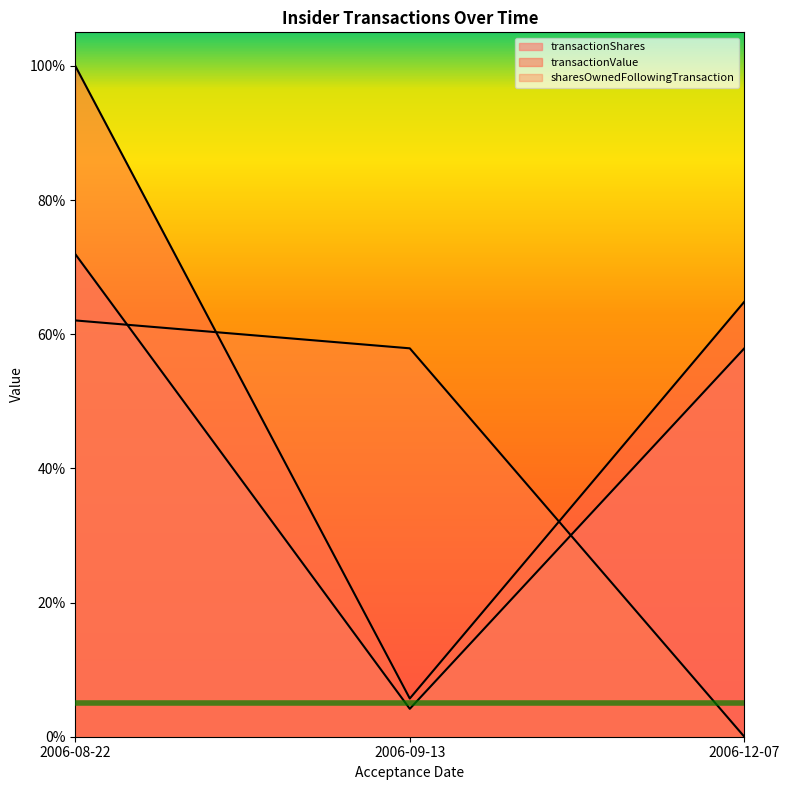

List the series in order of their peak value, highest first.

transactionValue, transactionShares, sharesOwnedFollowingTransaction